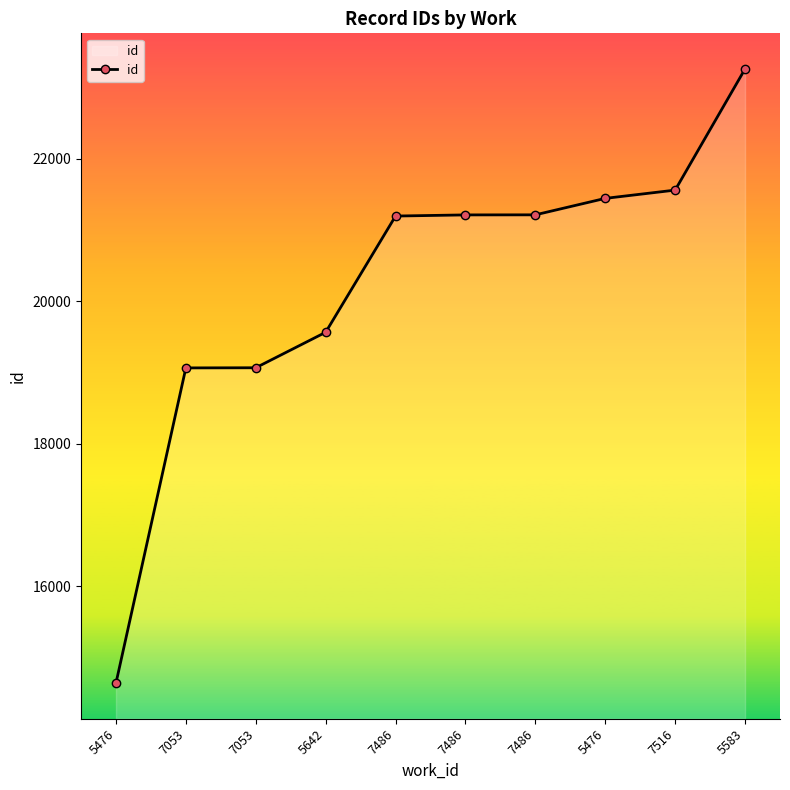

What is the change in value from 5642 to 5583?

+3695